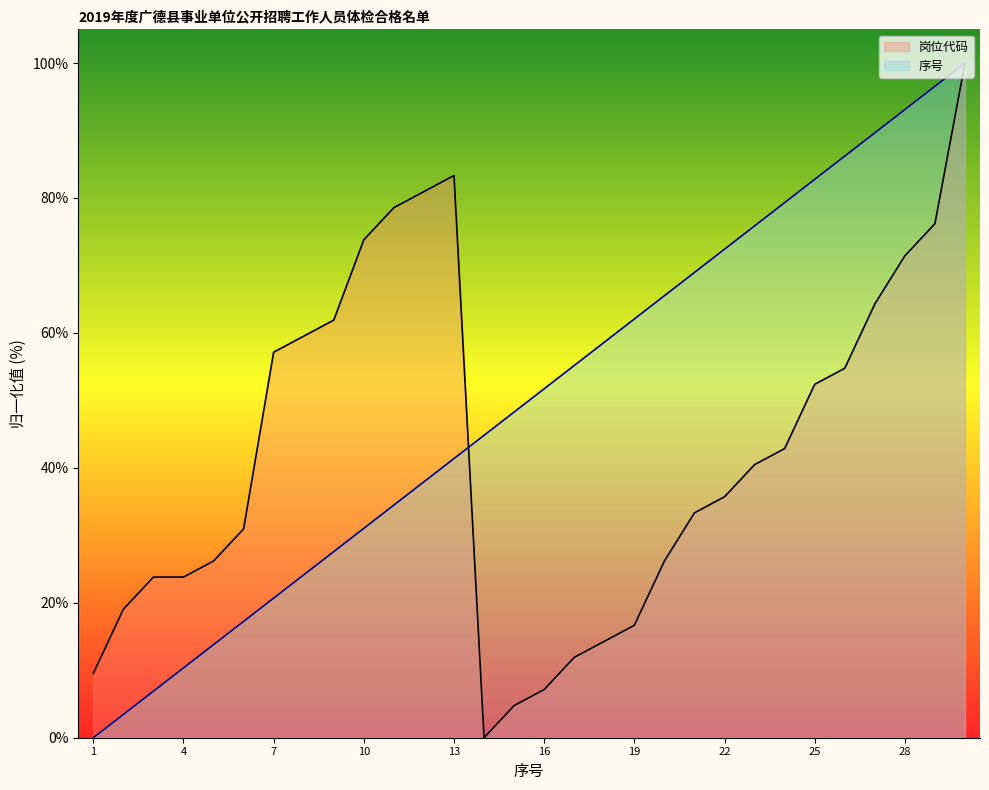

The 序号 series shows 20.7 at 7. True or false?

True